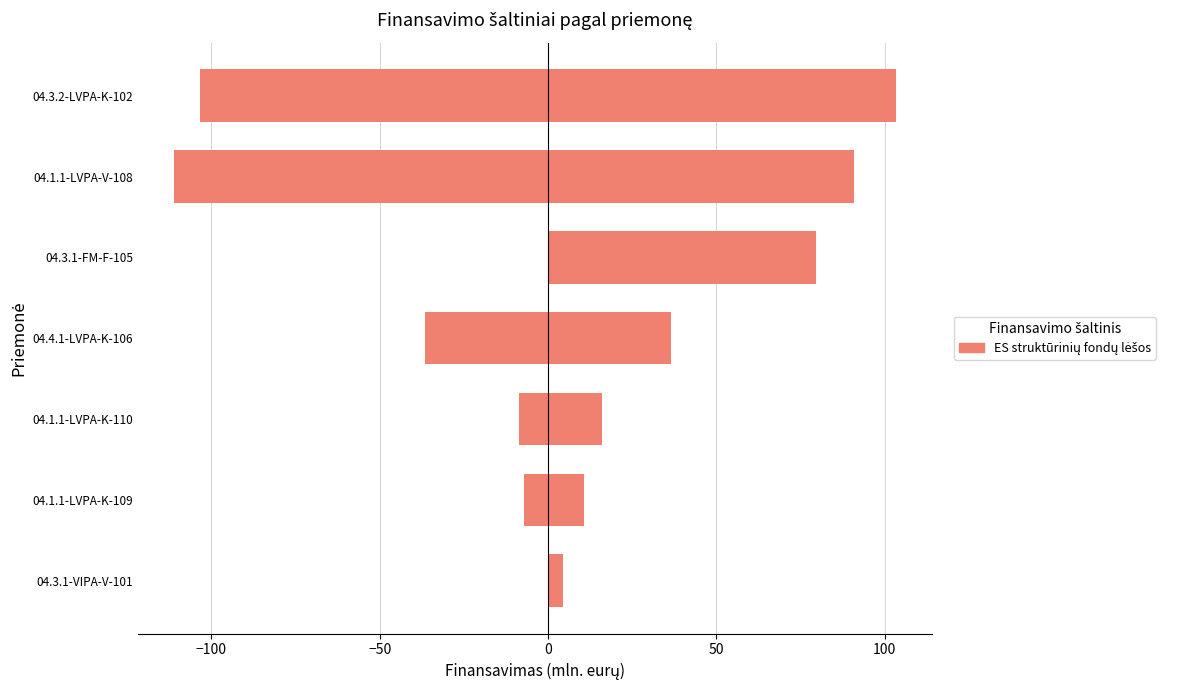

What is the value of the 1st bar from the left?

4.4